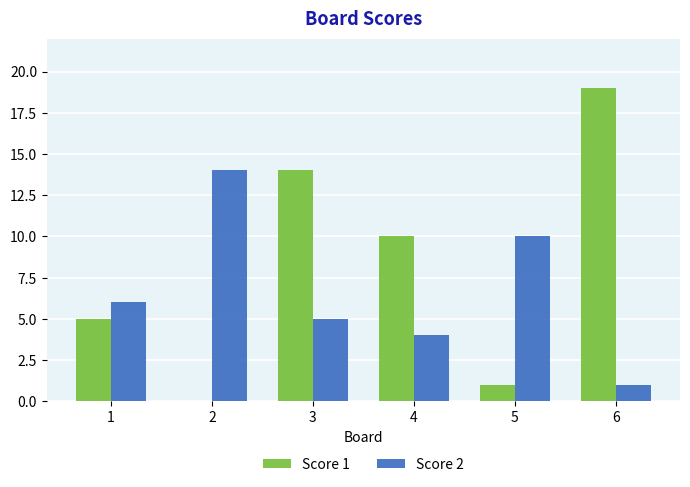

The value of Score 2 at 1 is 11. True or false?

False